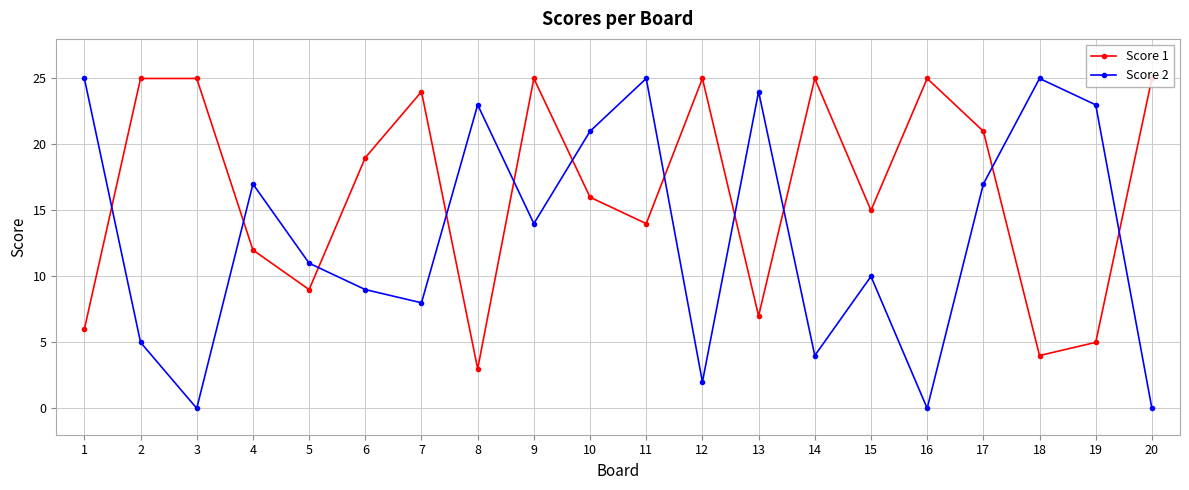

What is the difference between the second highest and second lowest values in the Score 1 series?

21